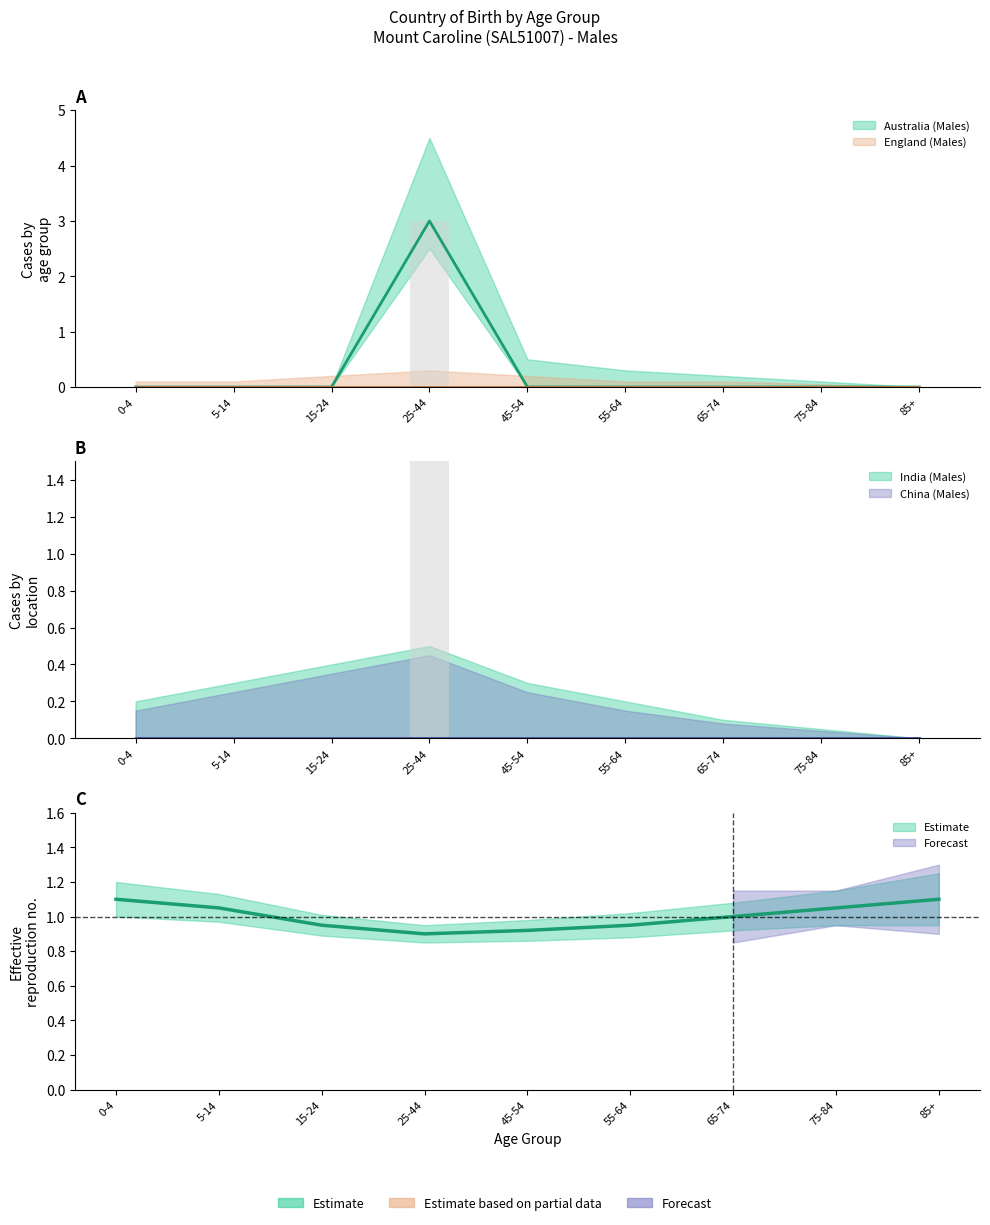

Between 25-44 and 65-74, which series saw the biggest shift?

Australia (Males)